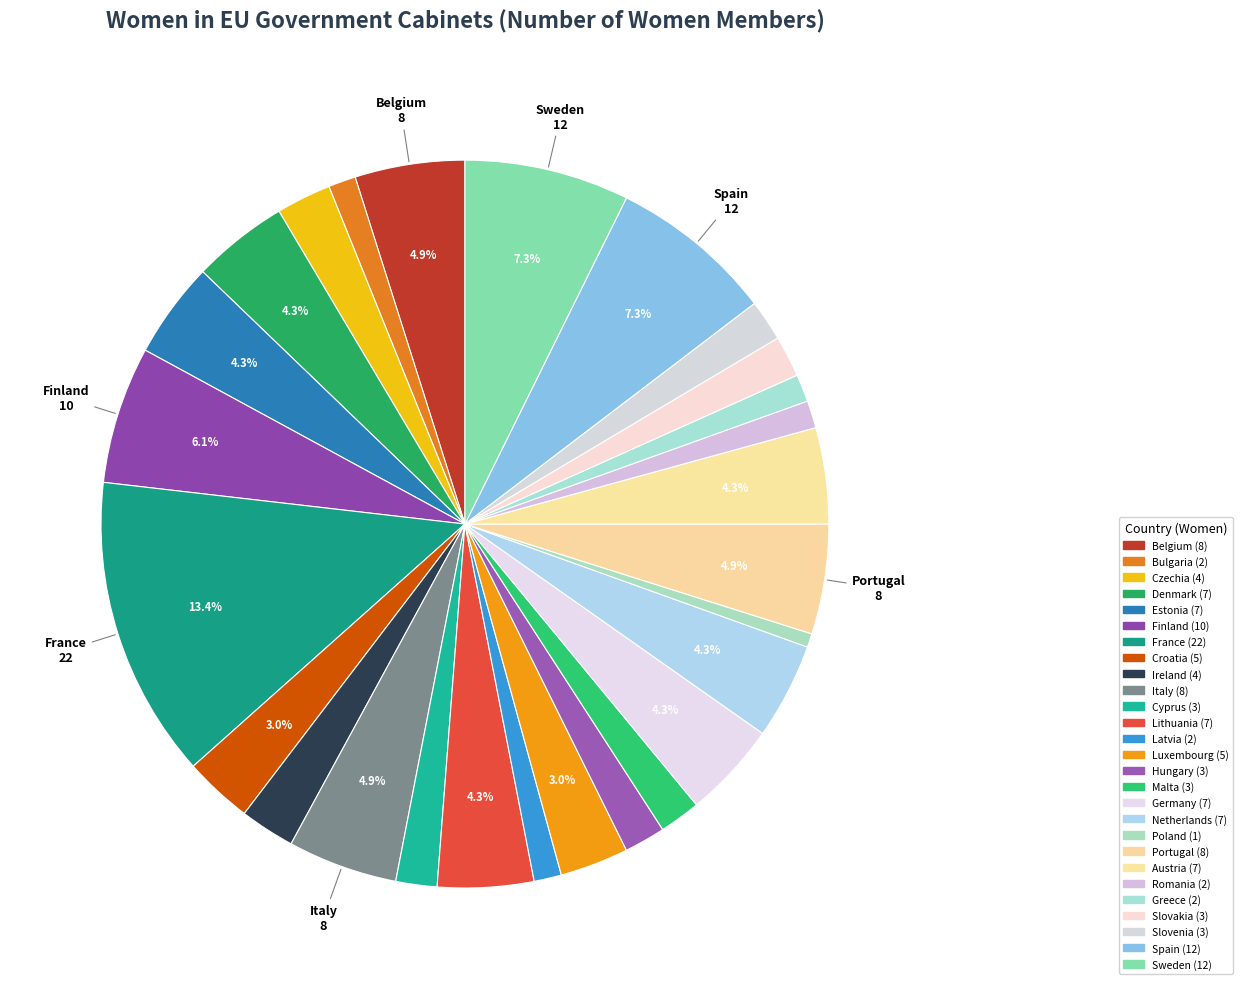

Is Romania the majority of the pie?

No